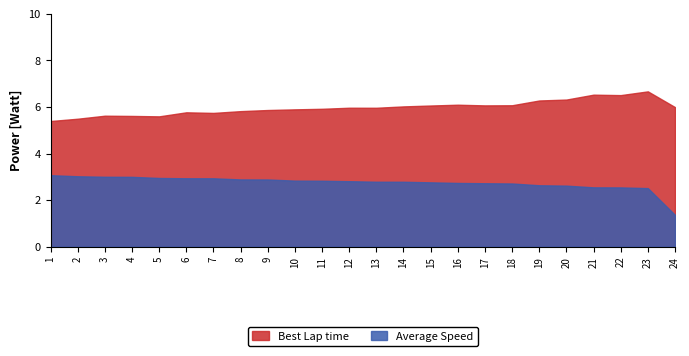

What is the sum of the Best Lap time values at 12 and 16?

12.1